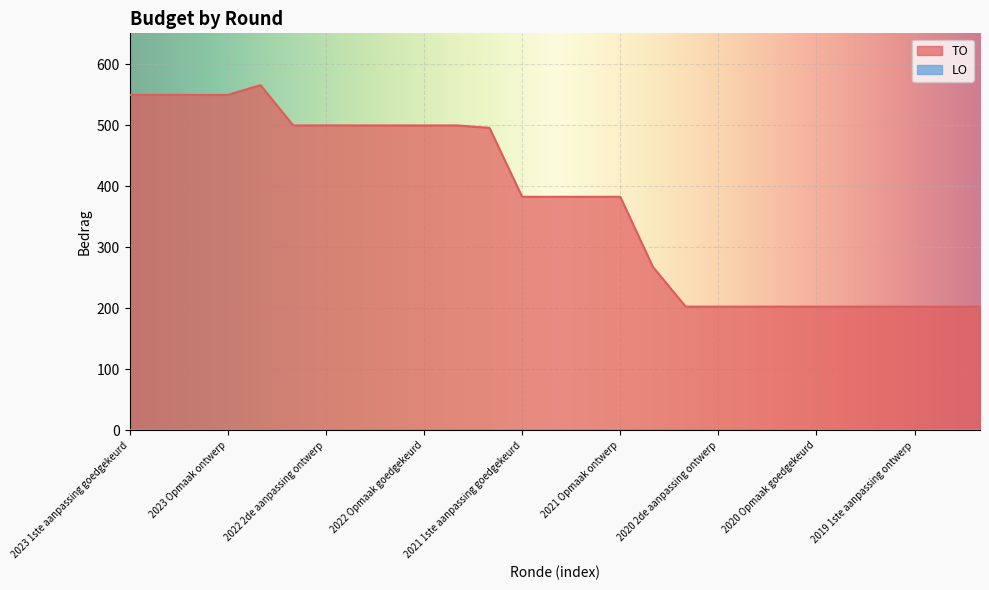

What is the difference between the maximum and minimum values in the TO series?

363